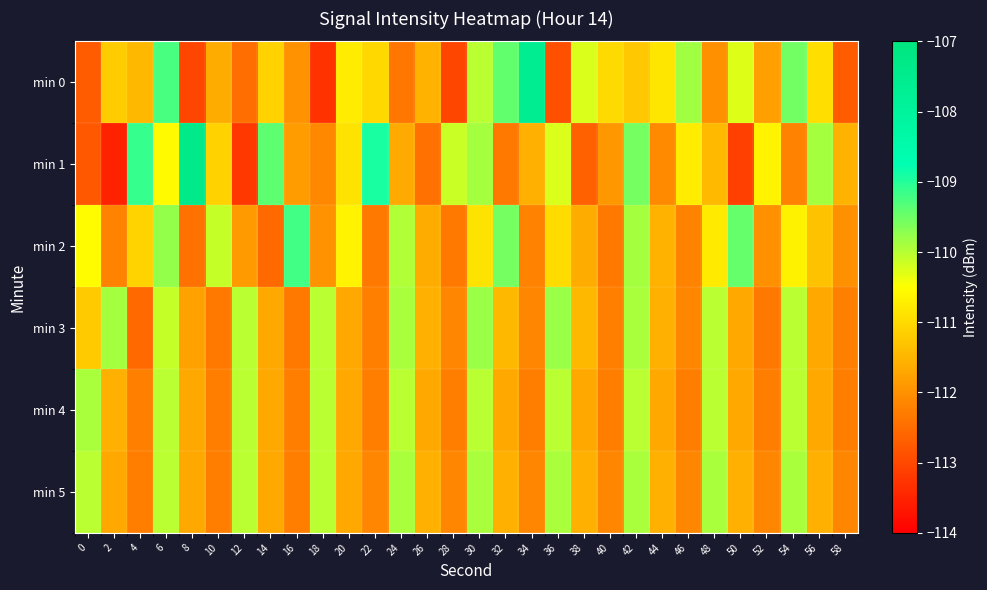

Between 0 and 32, which series saw the biggest shift?

min 0